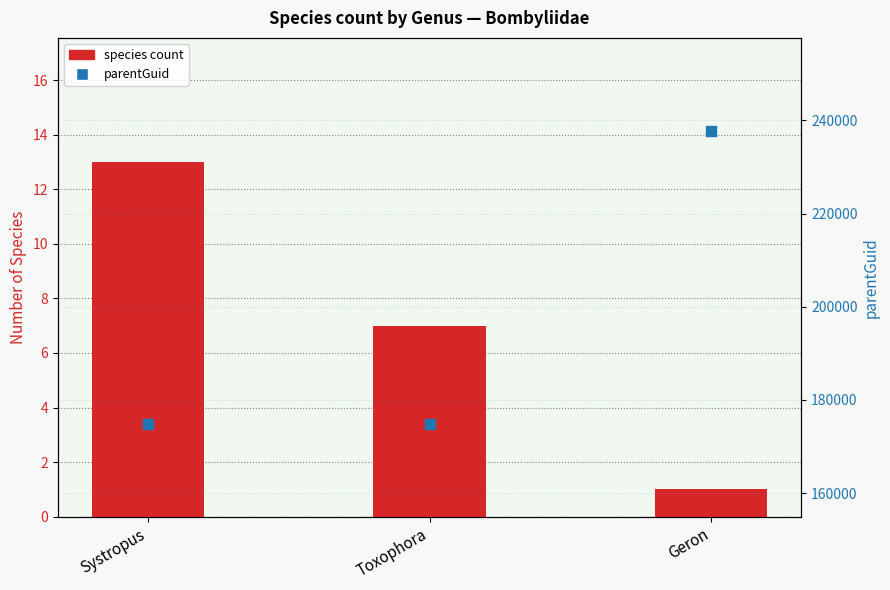

What are all the series names shown in the legend?

species count, parentGuid